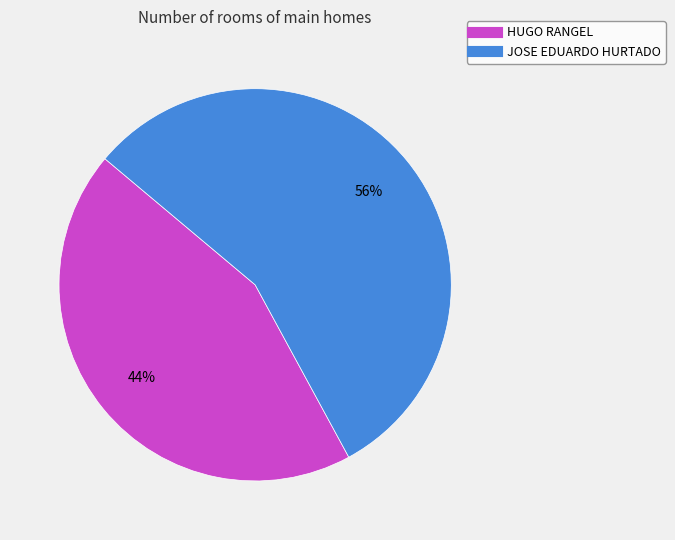

To the nearest percent, what is the difference between the largest and smallest slice percentages?

12%